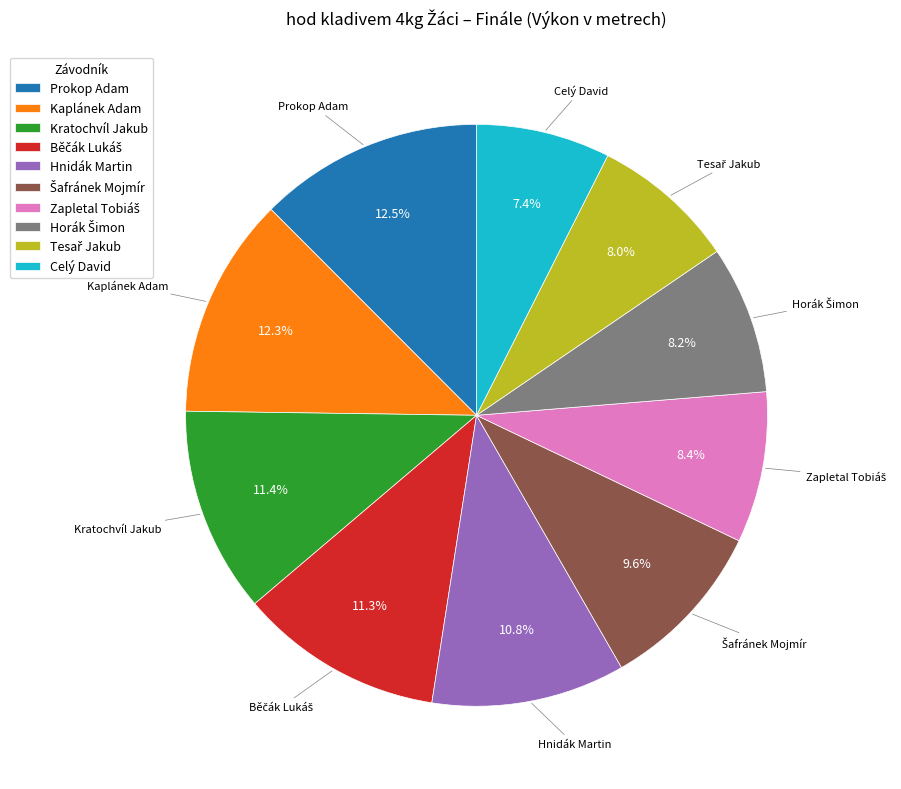

Approximately how many times larger is the value at Kratochvíl Jakub compared to Prokop Adam?

0.9